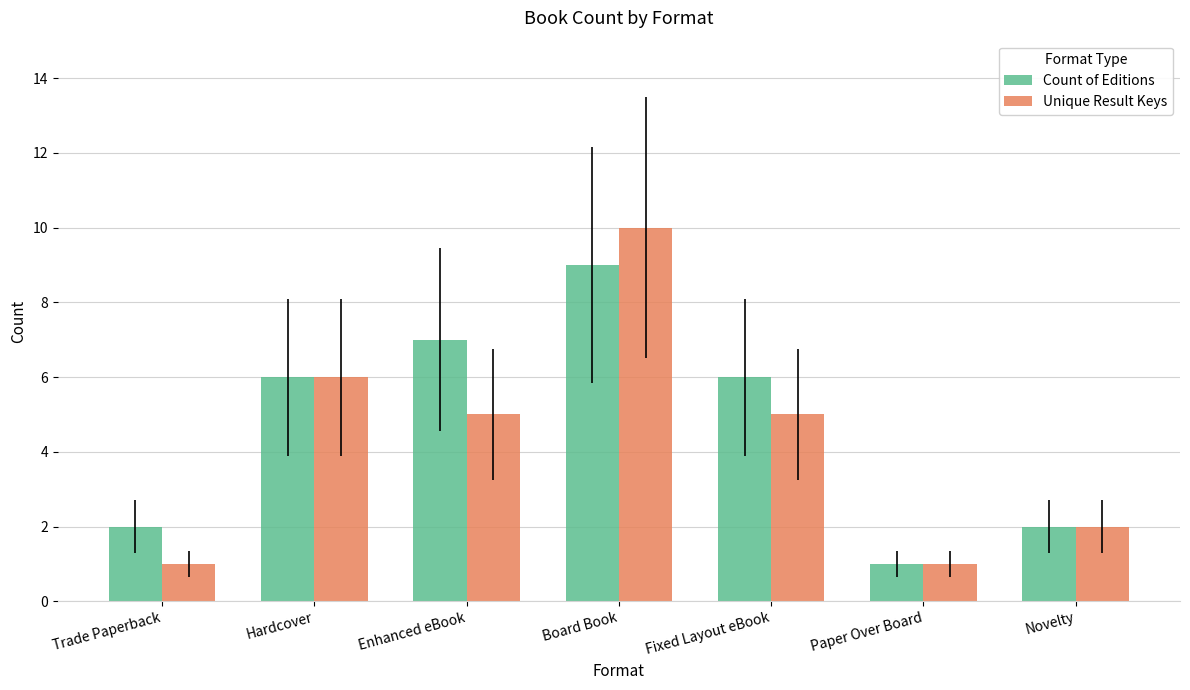

What value does the Count of Editions series have at Fixed Layout eBook?

6